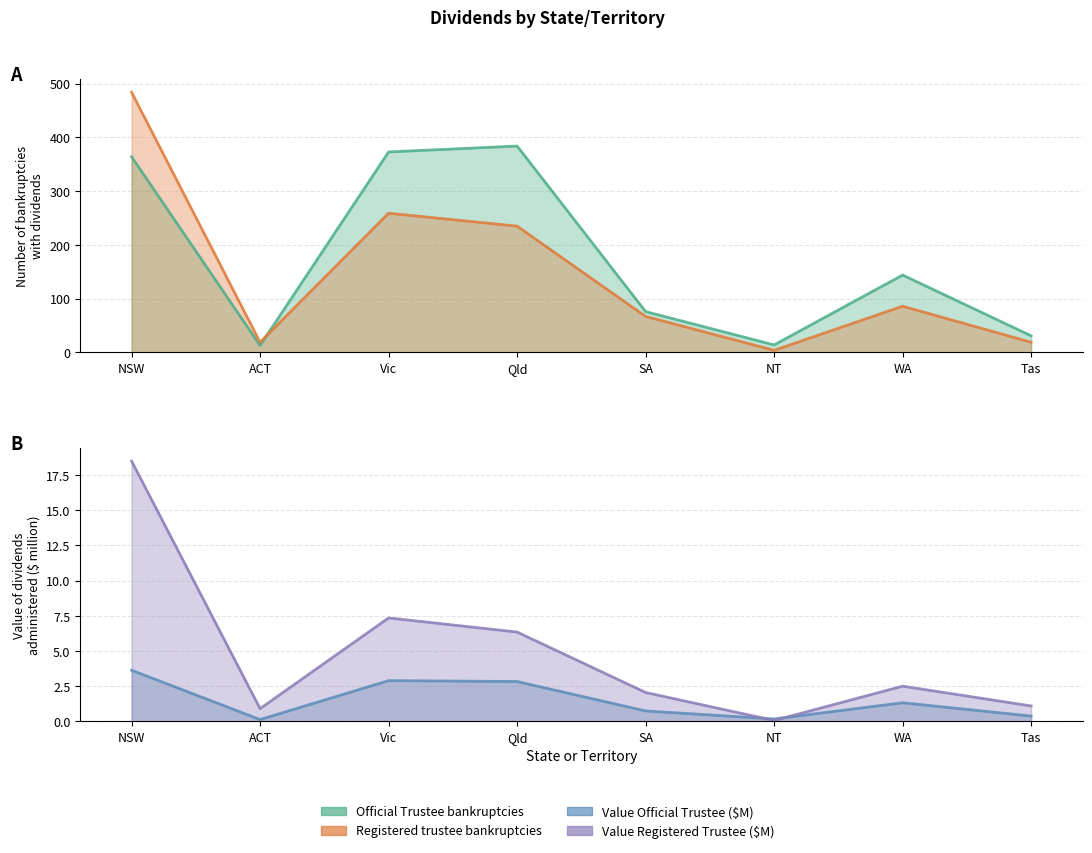

Which has a higher value, NSW or ACT?

NSW